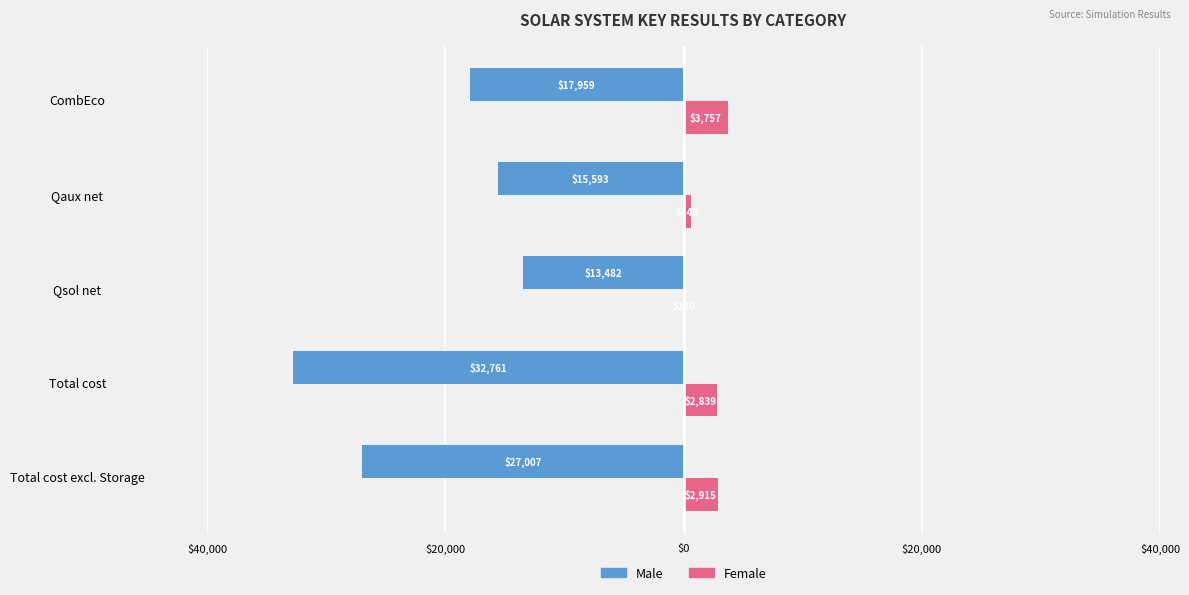

Which series has the widest spread of values?

Male